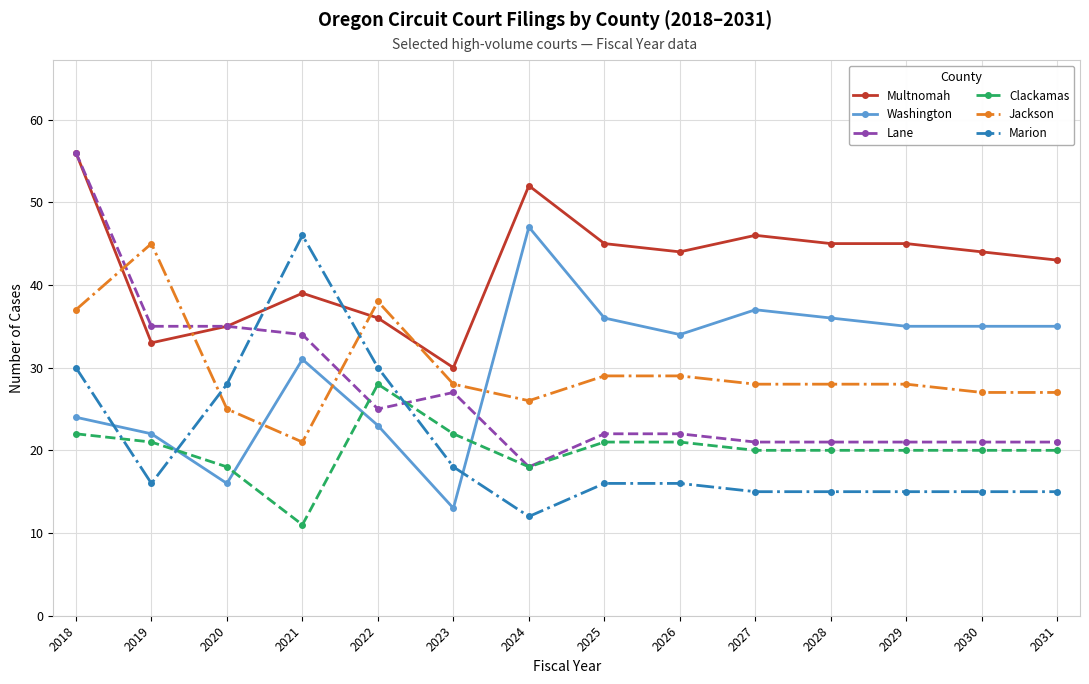

True or false: Clackamas has a value of 4 at 2020.

False